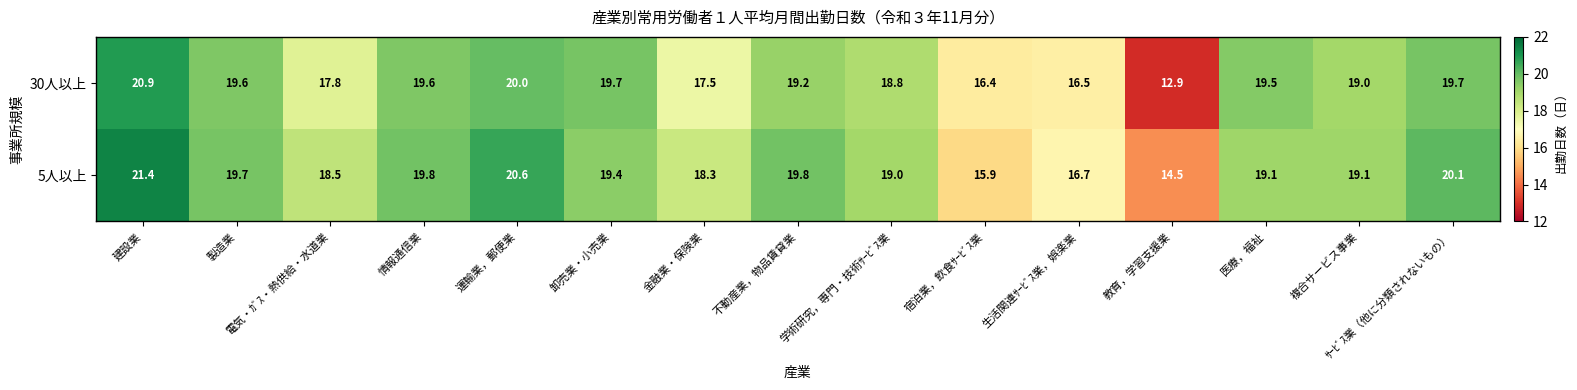

What is the maximum value for 30人以上?

20.9